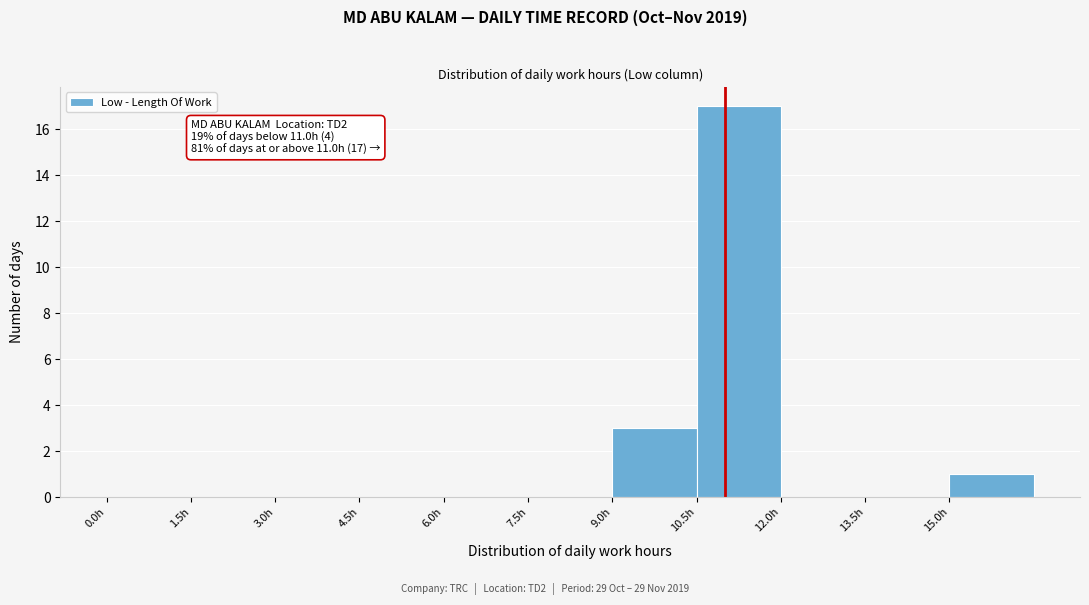

Which range on the x-axis has the tallest bar?

10.5 to 12.0